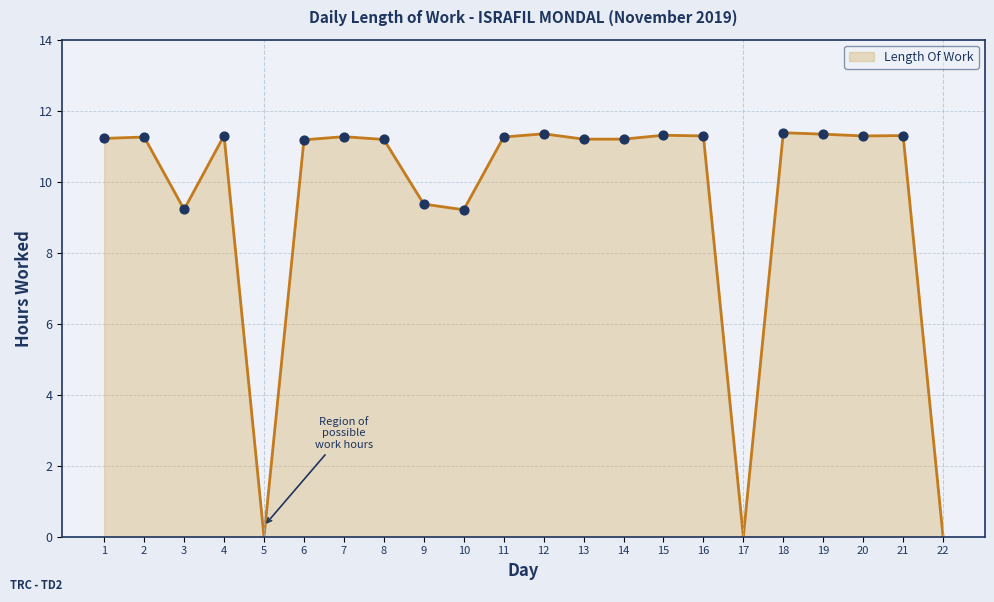

What is the change in value from 17 to 19?

+11.3